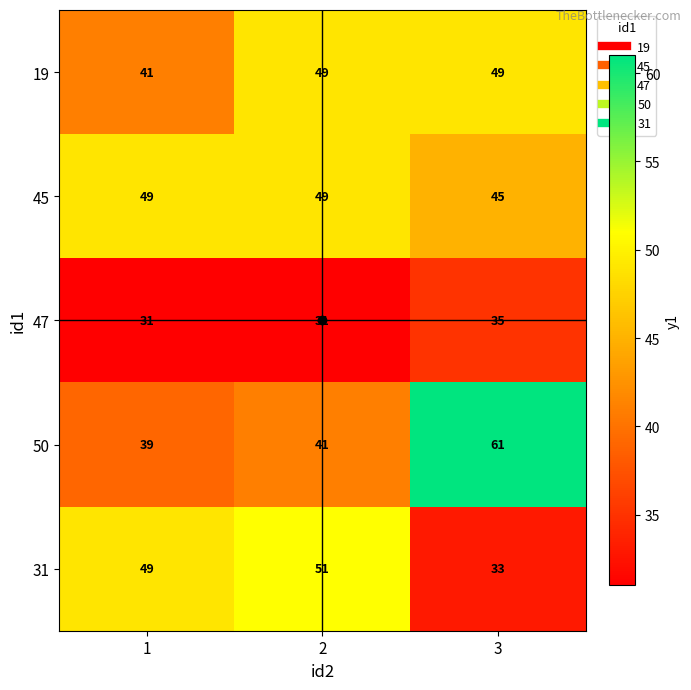

How many categories are shown in the chart?

3